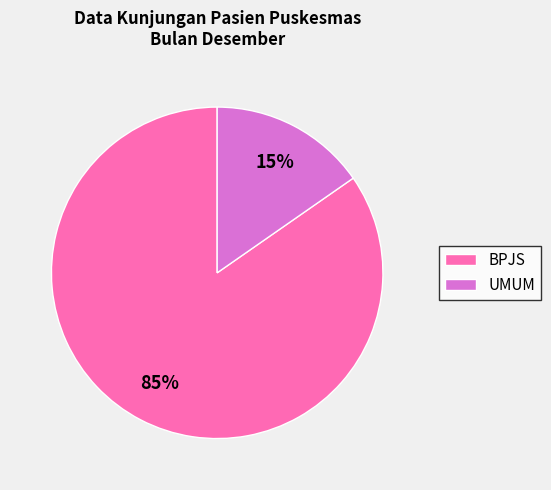

Between UMUM and BPJS, which is larger?

BPJS